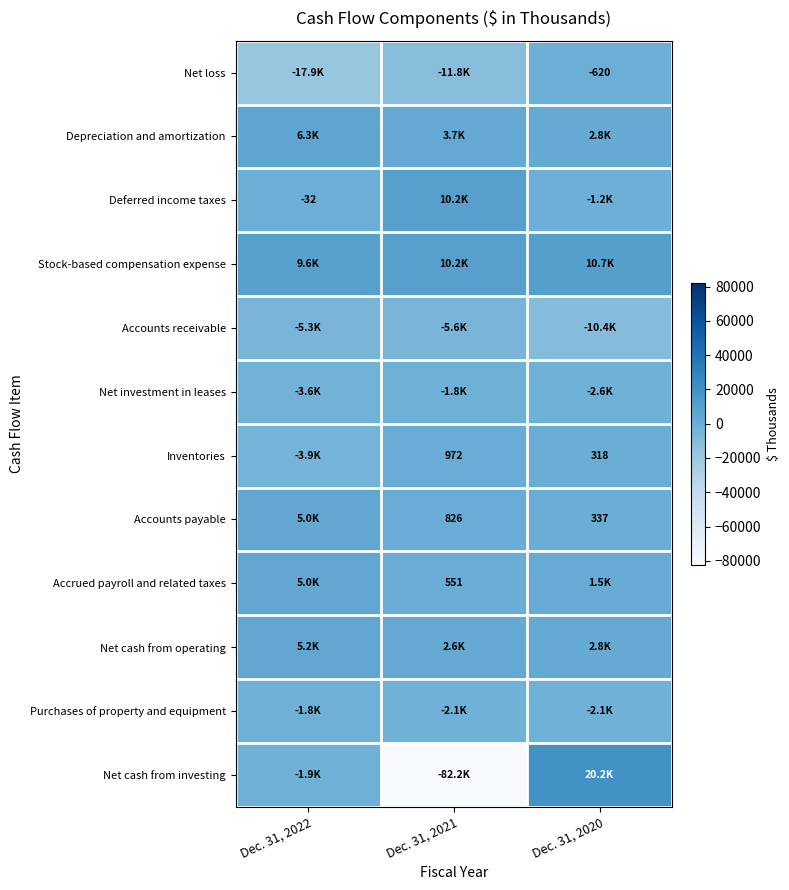

List the series in order of their peak value, highest first.

Net cash from investing, Stock-based compensation expense, Deferred income taxes, Depreciation and amortization, Net cash from operating, Accounts payable, Accrued payroll and related taxes, Inventories, Net loss, Net investment in leases, Purchases of property and equipment, Accounts receivable